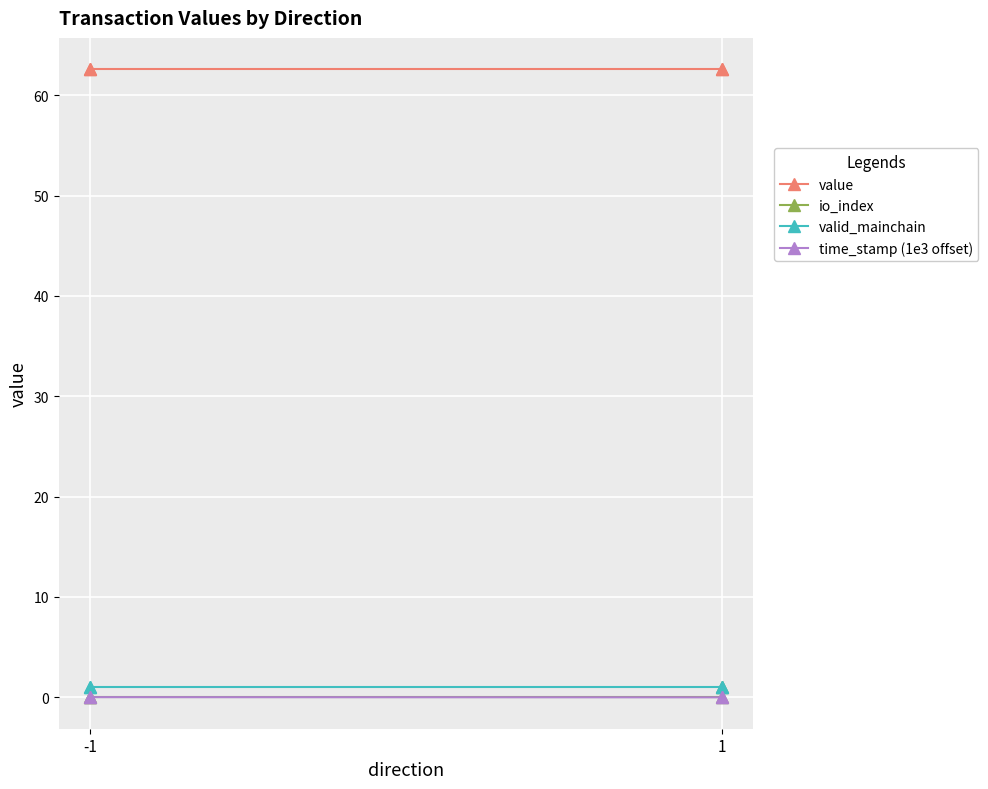

True or false: io_index and time_stamp (1e3 offset) cross at least once.

False